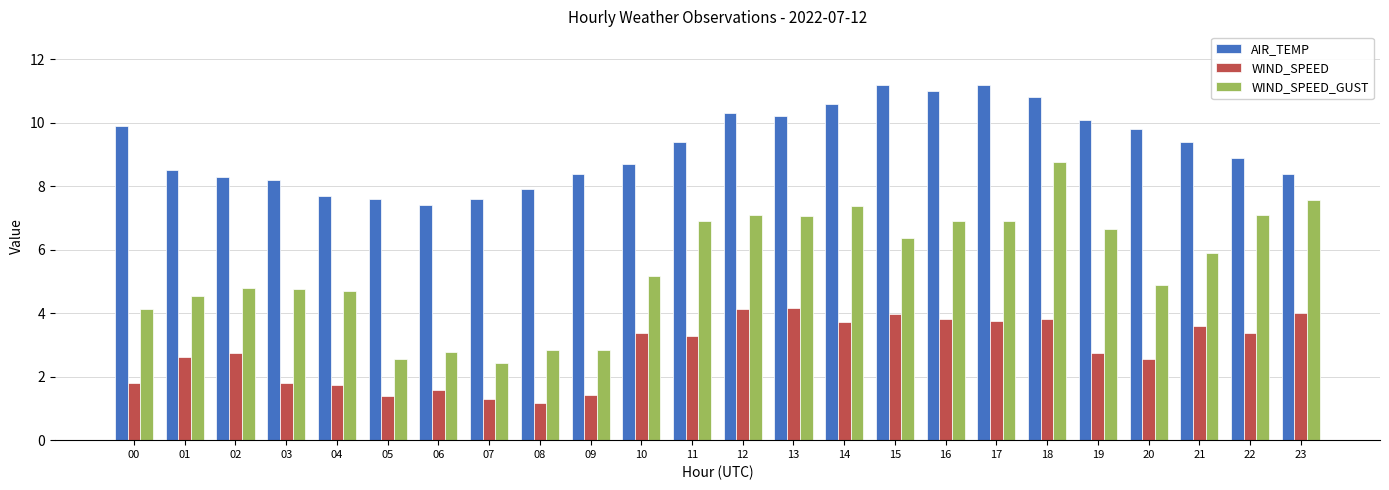

Between 00 and 06, which series saw the biggest shift?

AIR_TEMP